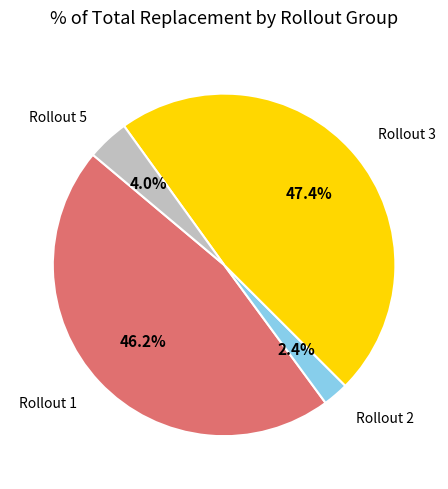

Does any single category account for the majority?

No